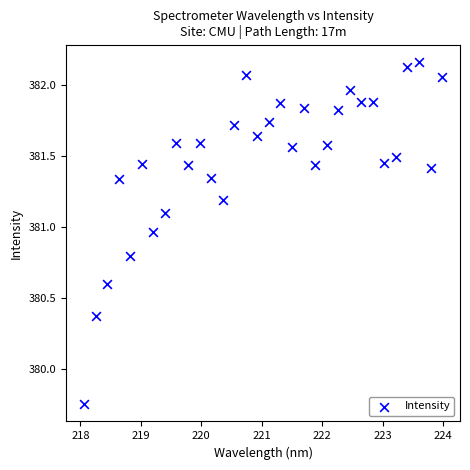

What is the range of X values (max minus min)?

5.9